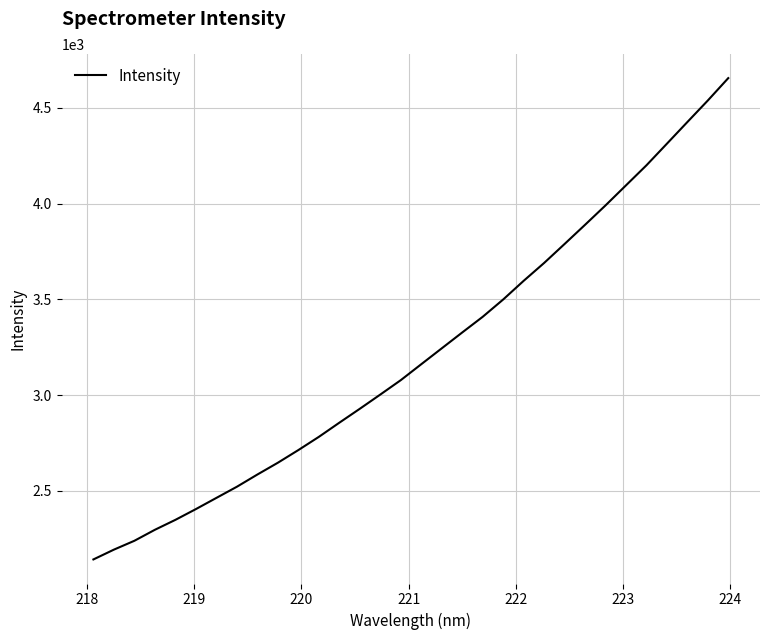

What is the average value?

3219.3